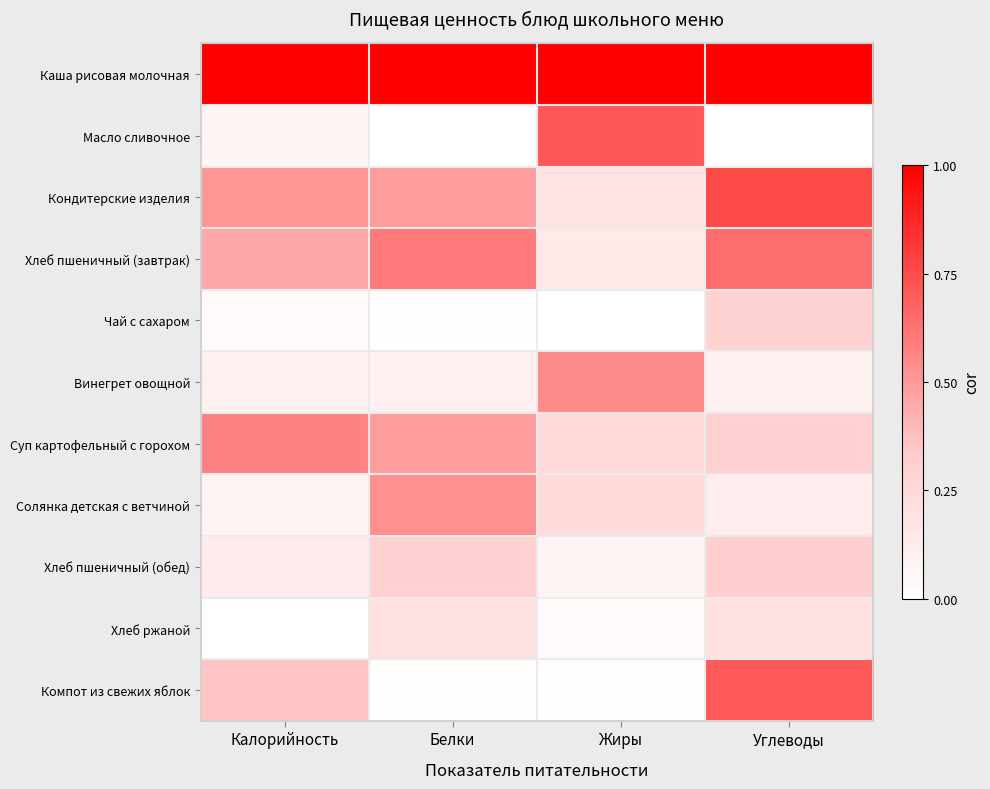

At how many categories does at least one series exceed 0?

4